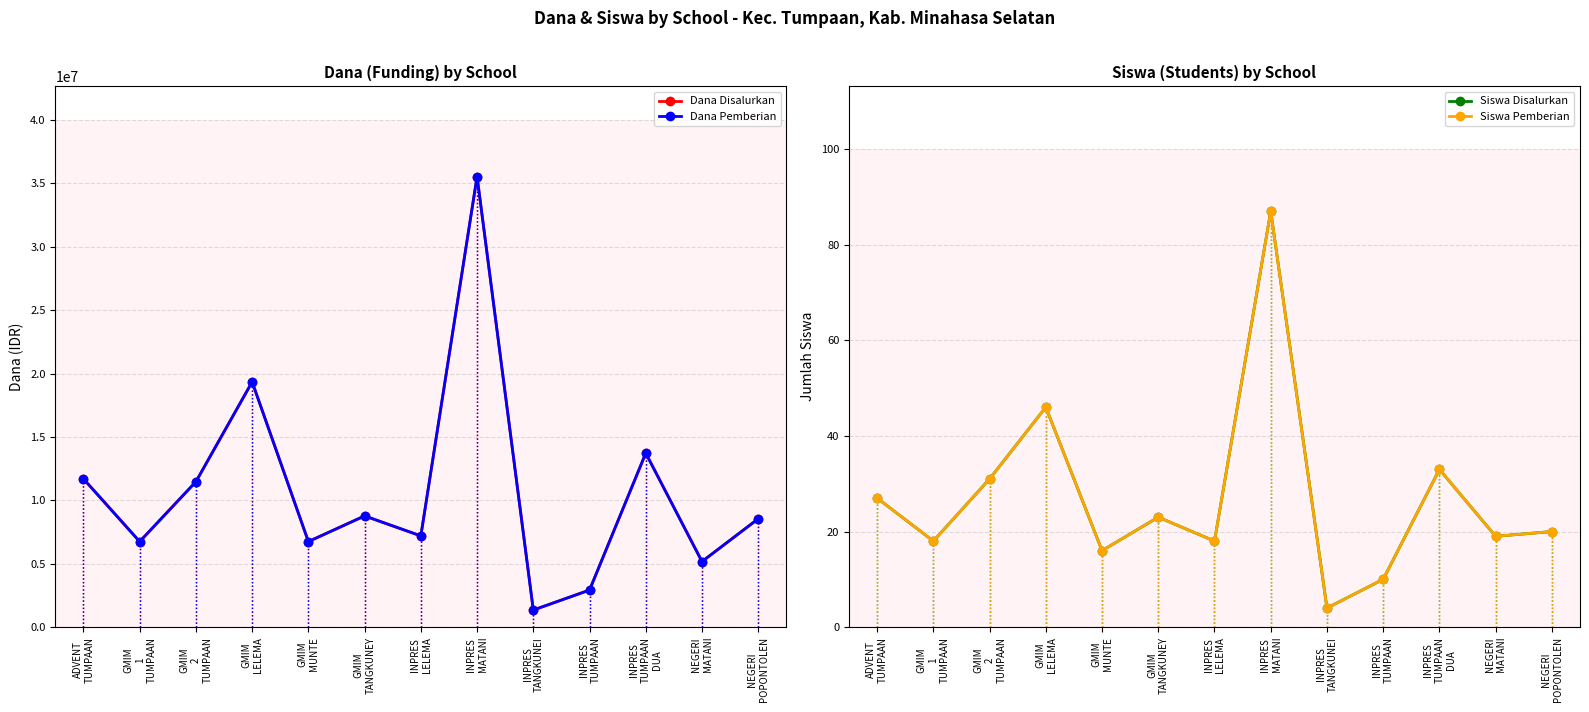

Where does the Siswa Pemberian series first go above 20?

ADVENT
TUMPAAN